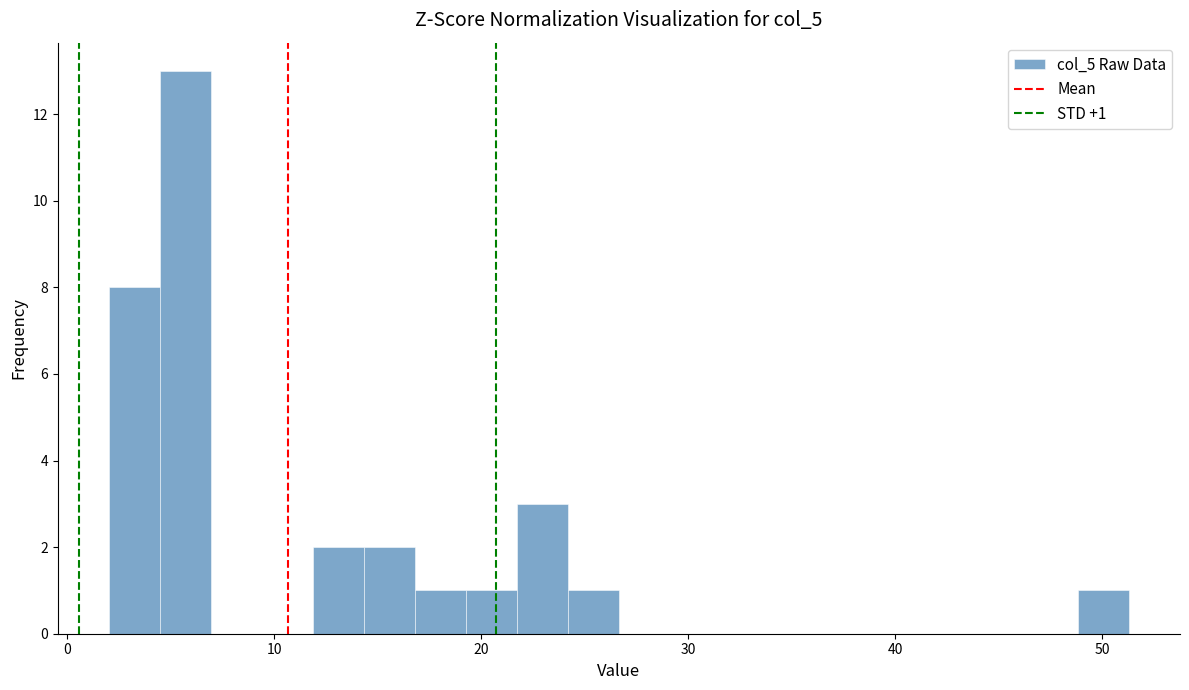

Read against the x-axis, roughly where is the centre of the tallest bar?

6